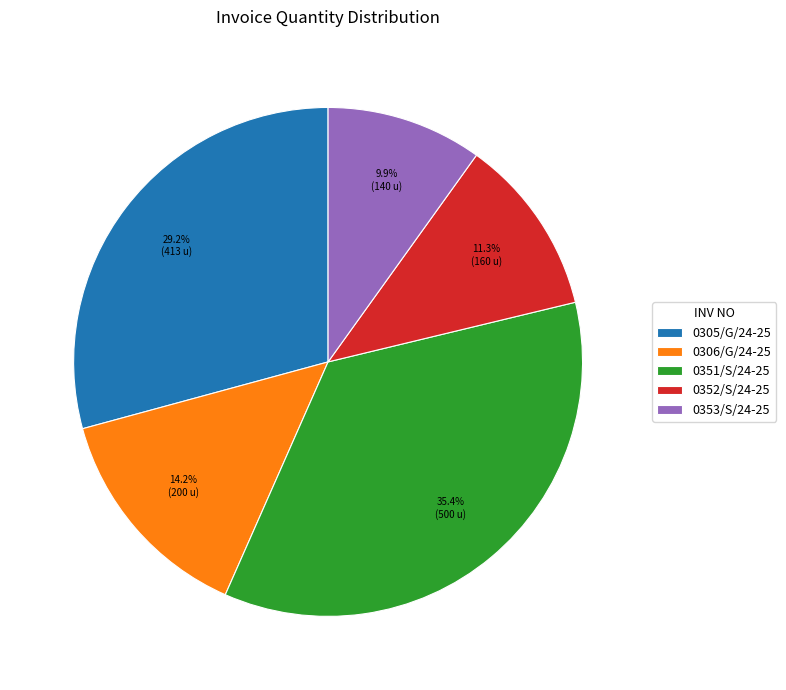

Is it true that 0352/S/24-25 is 11% of the pie?

True